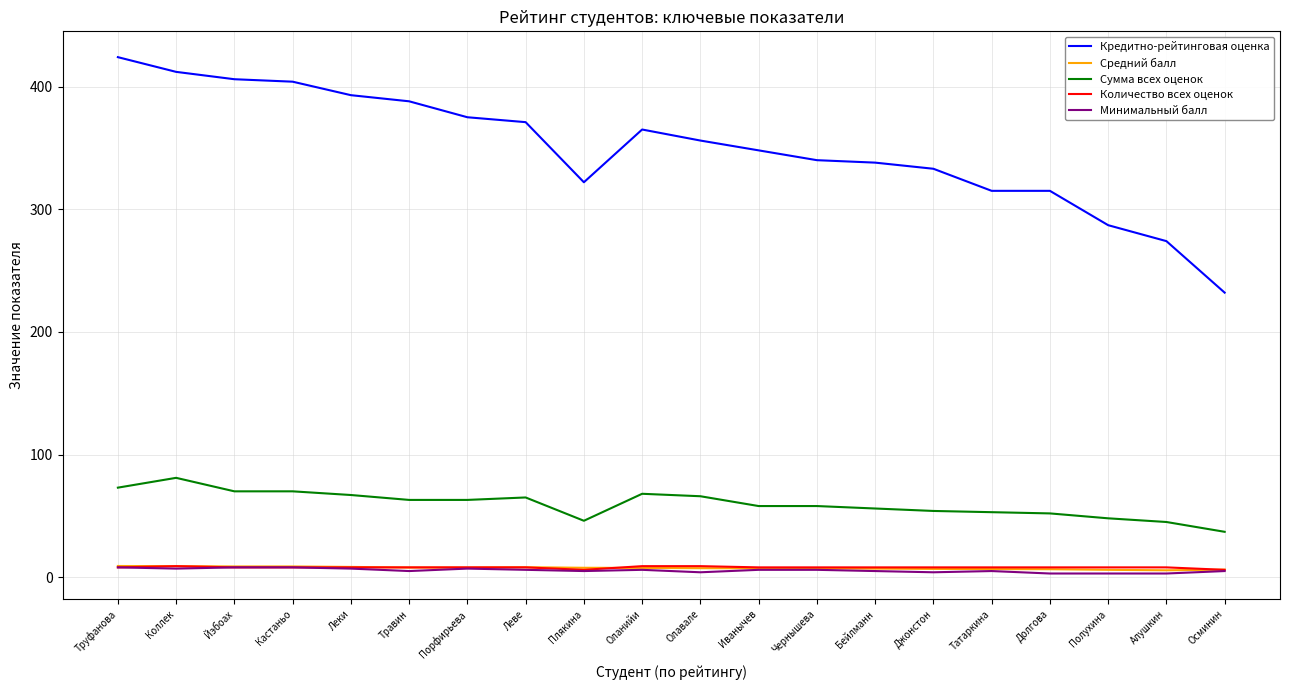

Which series changed the most between Татаркина and Осминин?

Кредитно-рейтинговая оценка